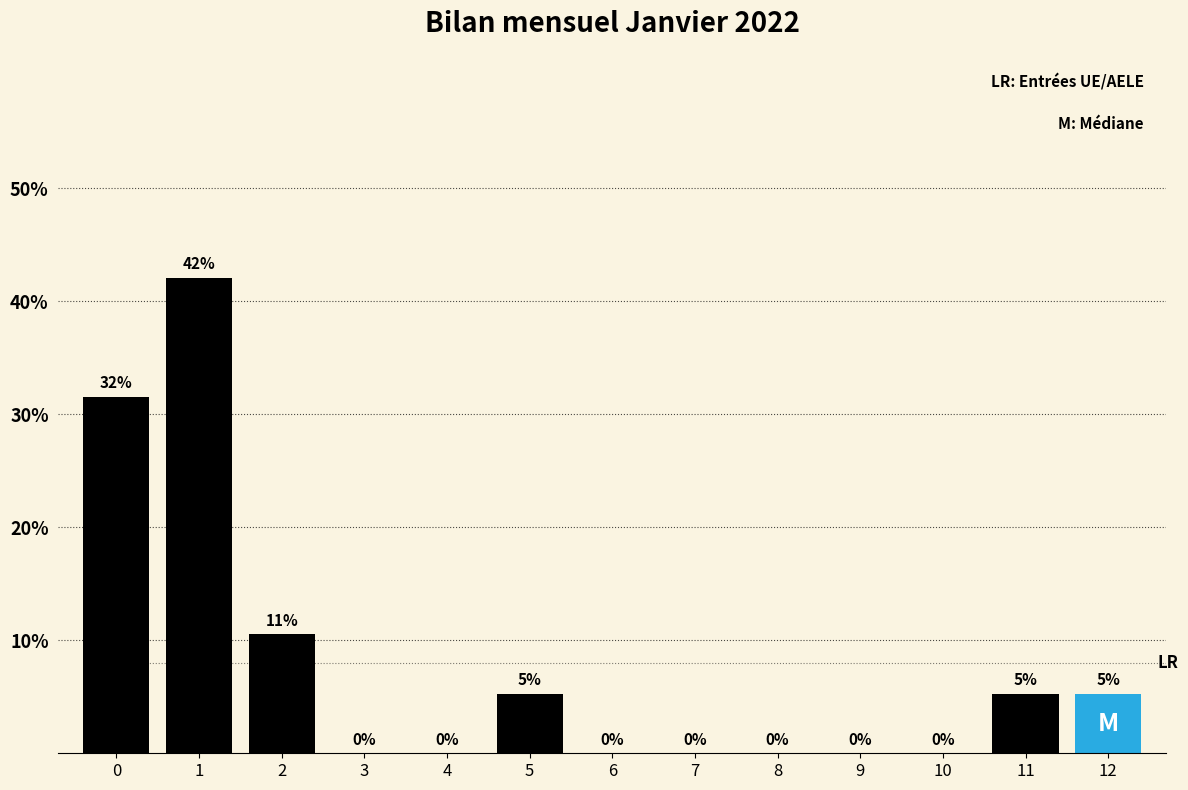

Read the value at 0.

31.6